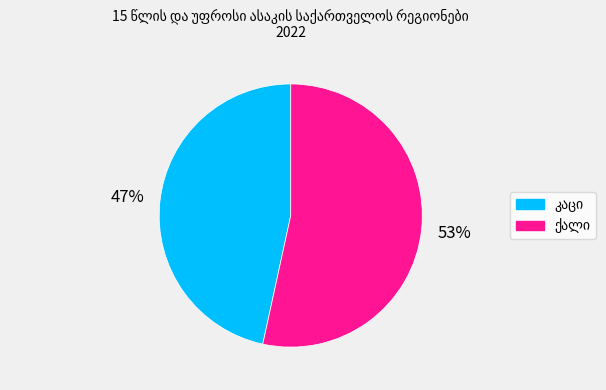

To the nearest percent, what is the average slice percentage?

50%